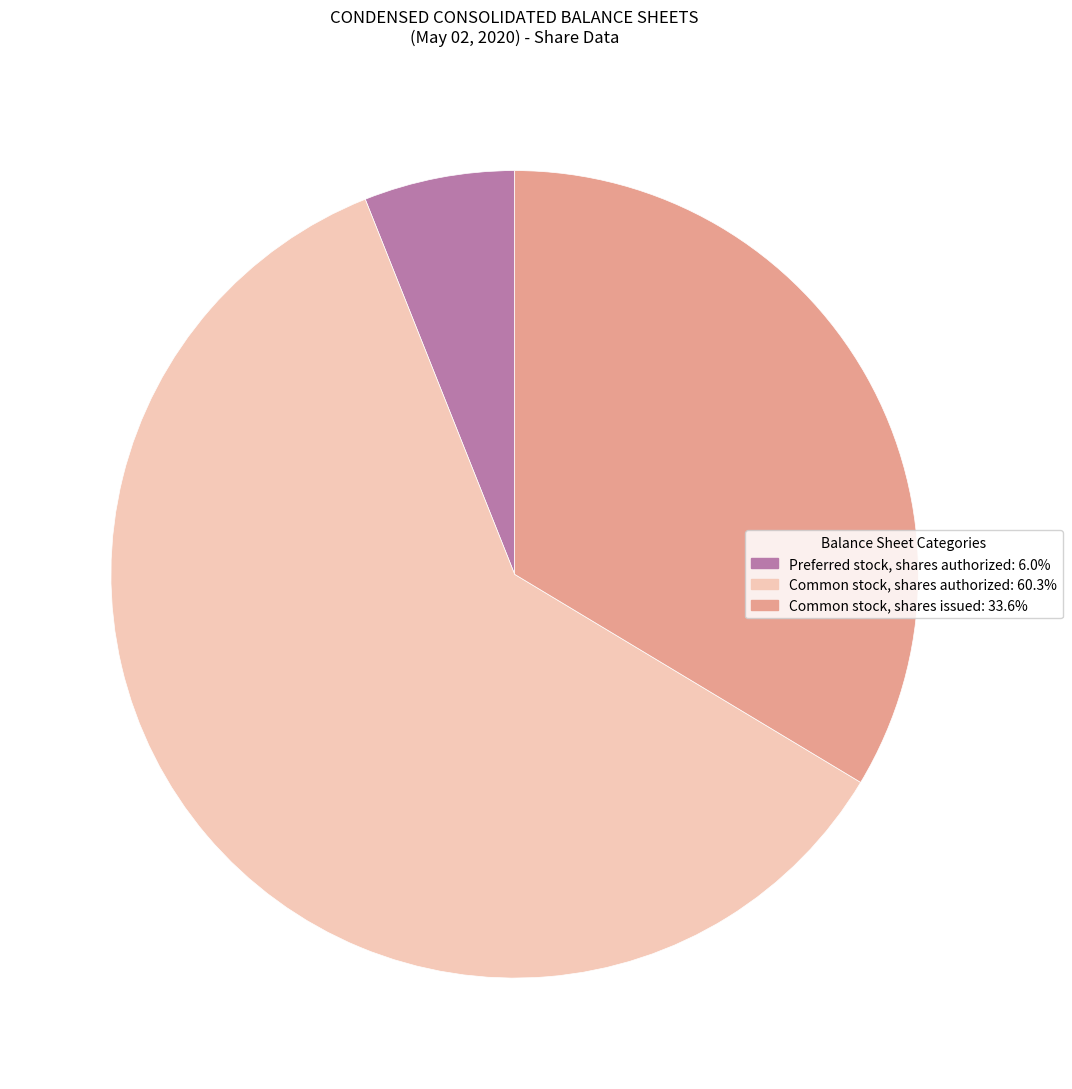

Which slice is the smallest?

Preferred stock, shares authorized